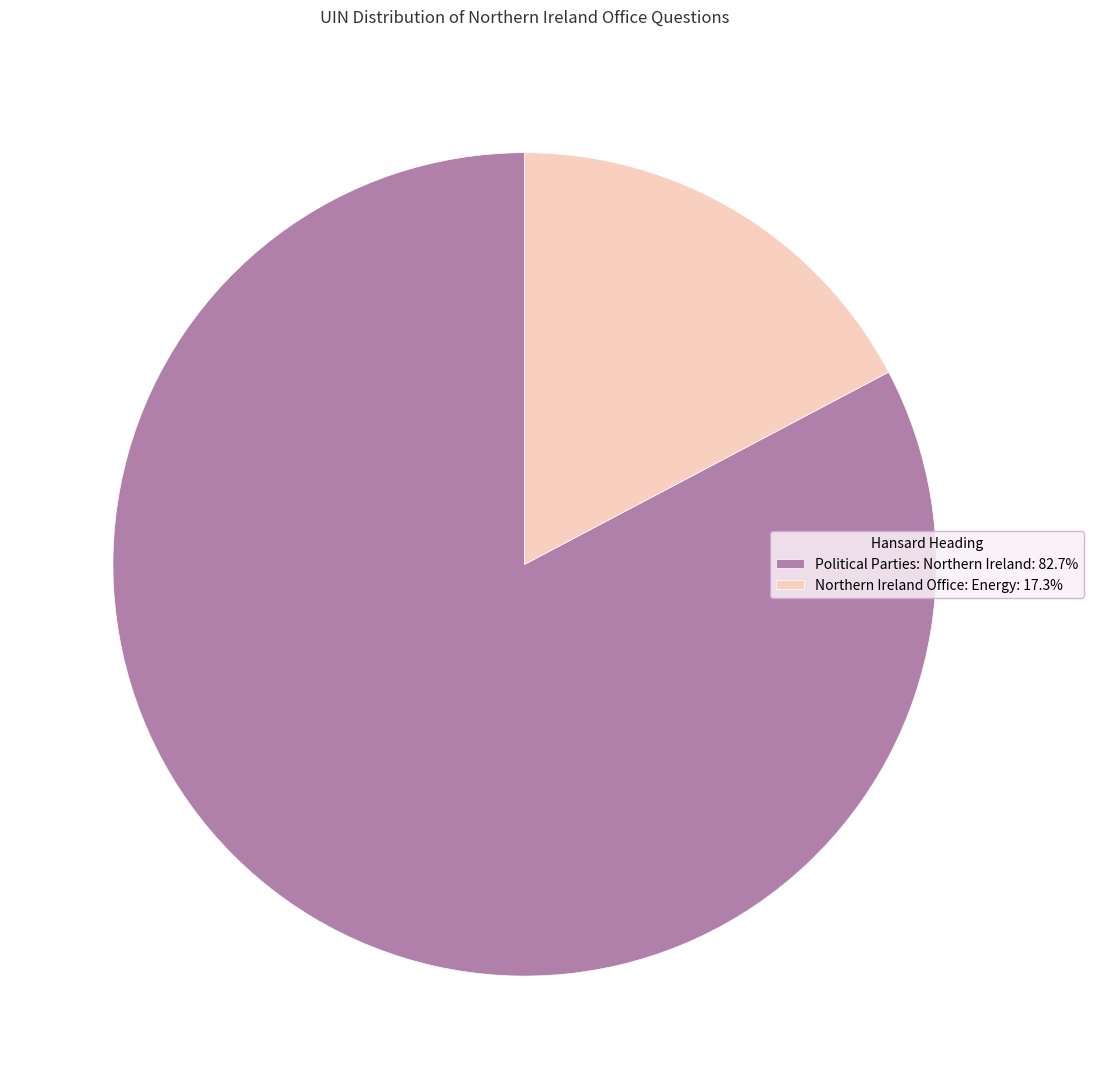

Does any single category account for the majority?

Yes